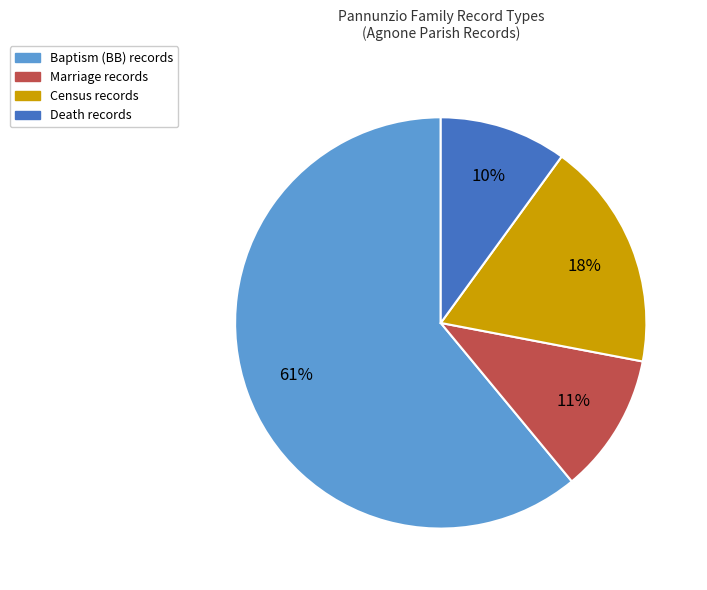

Is there a majority slice in this chart?

Yes